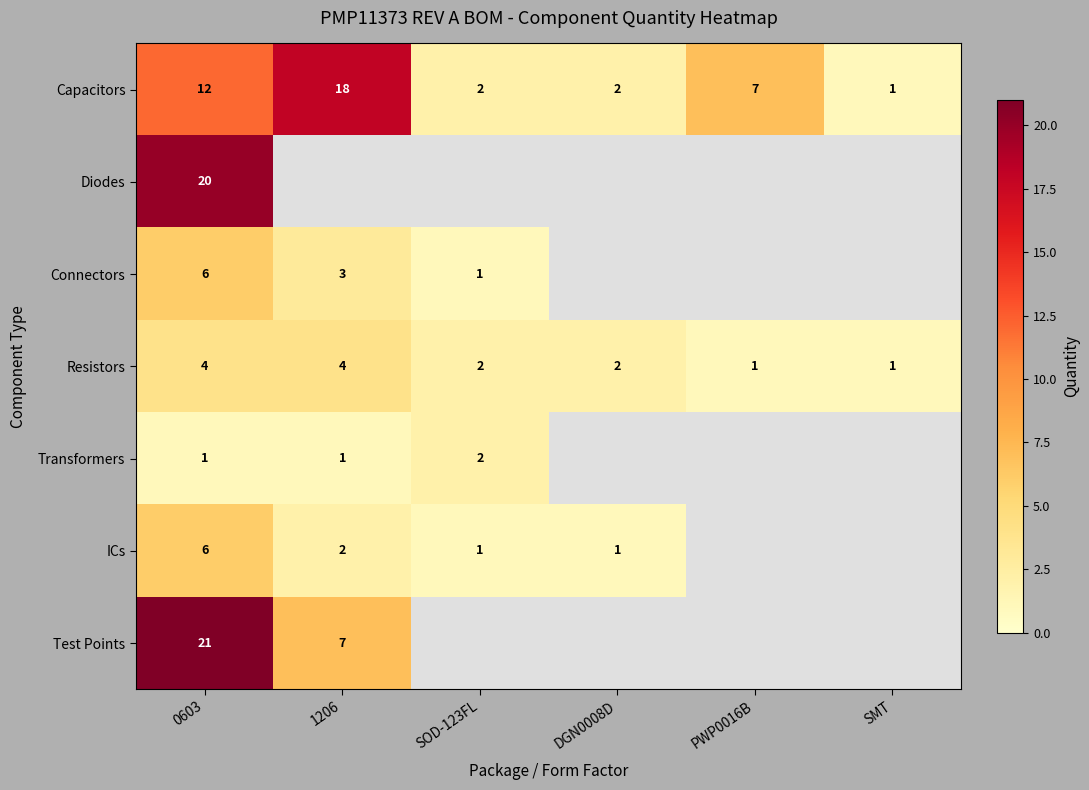

The Resistors series shows 3.3 at SOD-123FL. True or false?

False